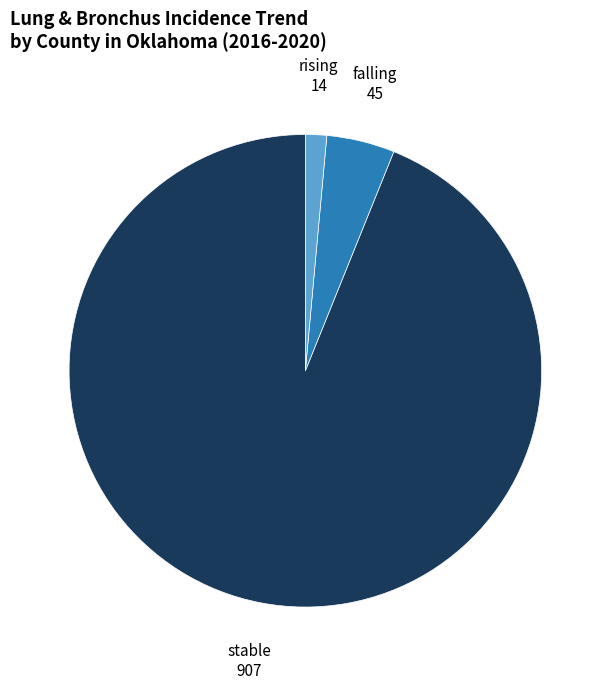

Which category has the biggest portion of the pie?

stable